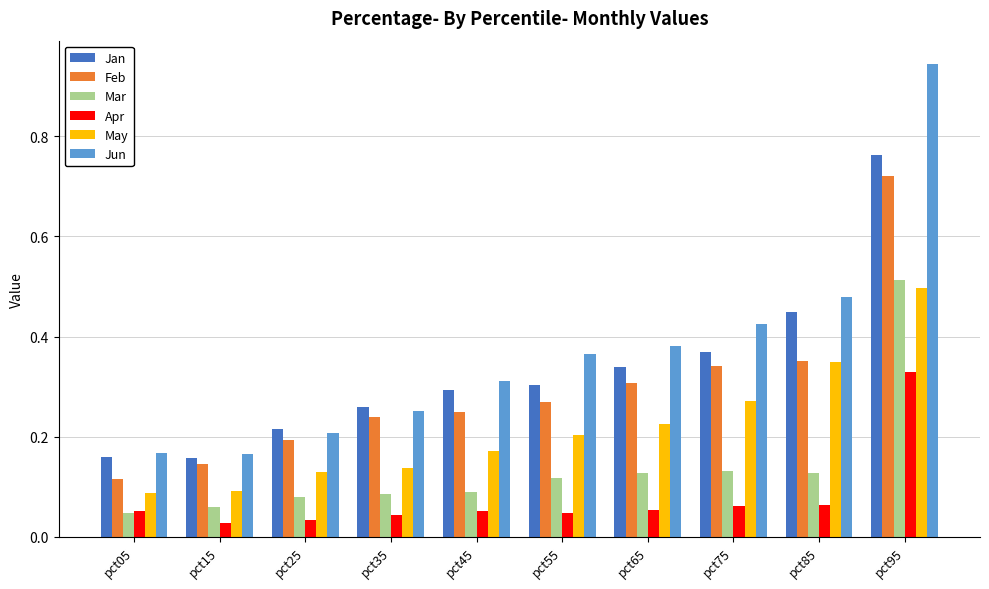

What is the difference between the maximum and minimum values in the Jan series?

0.6